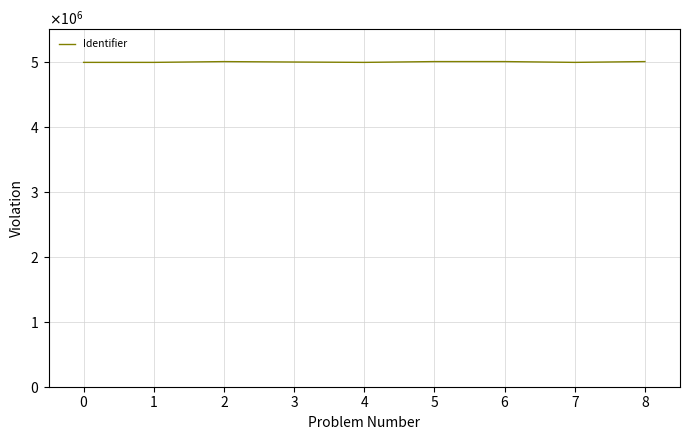

Is this an area chart (filled region under the line)?

No